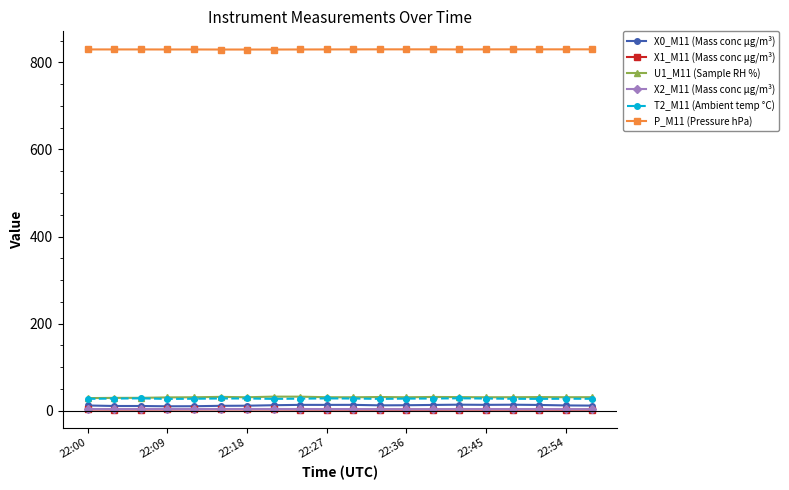

What is the difference between the maximum and minimum values in the X1_M11 (Mass conc μg/m³) series?

0.5